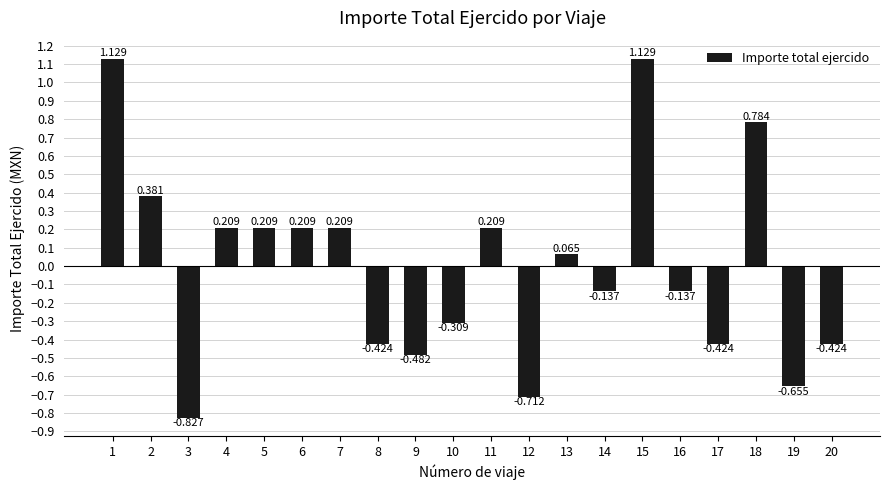

Does the chart contain any negative values?

Yes